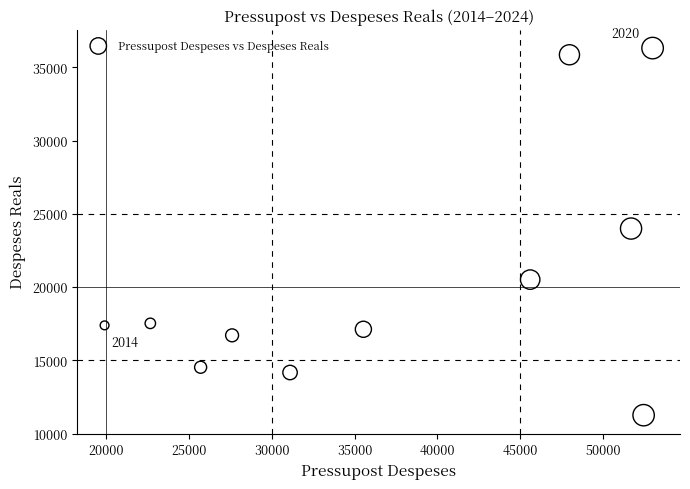

What is the average Y value?

20486.3